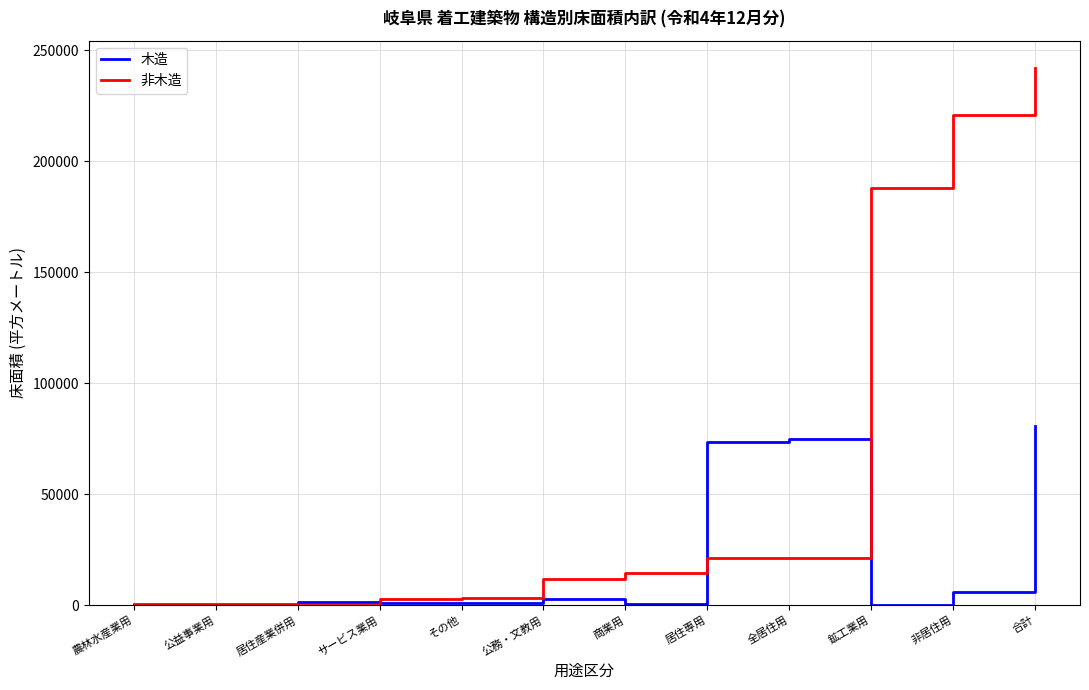

In 非木造, how many points are lower than both neighbors (excluding endpoints)?

1